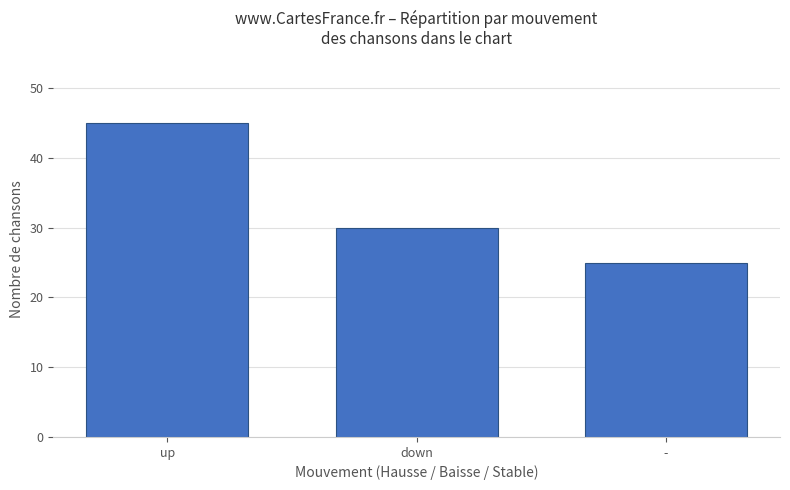

What is the sum of all values?

100